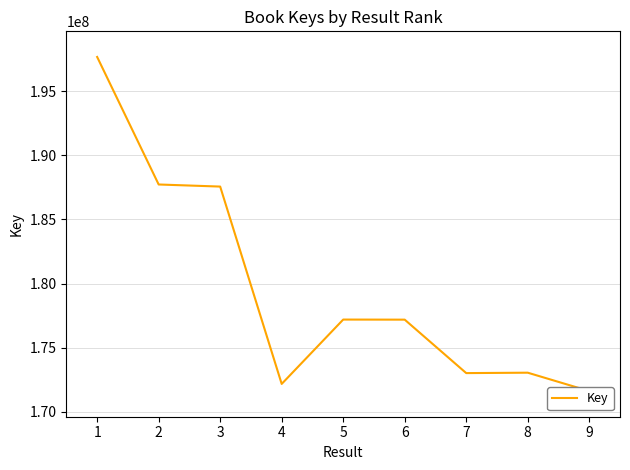

True or false: the data has more than 2 interior local peaks.

False